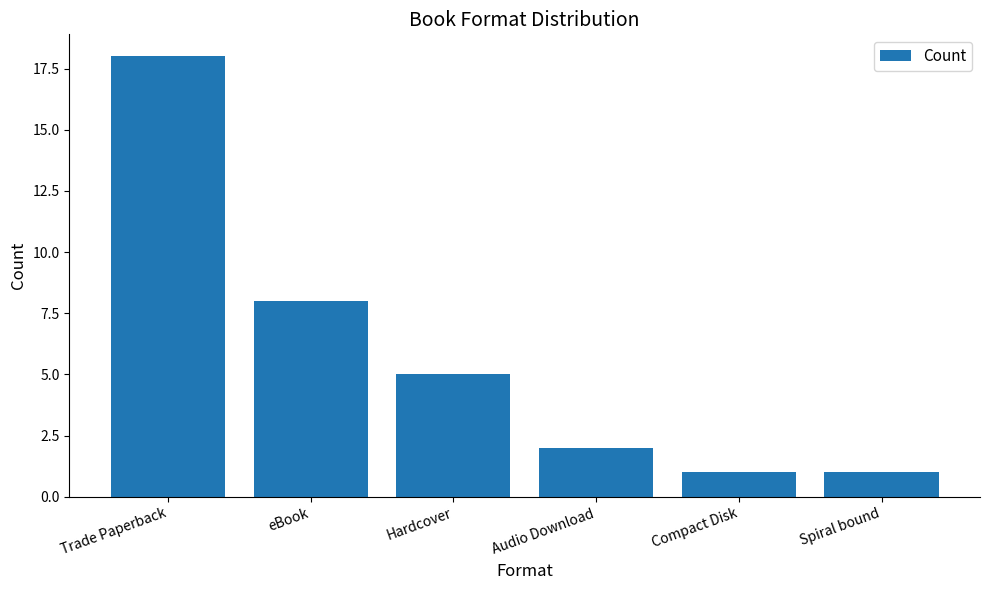

What is the smallest value displayed?

1